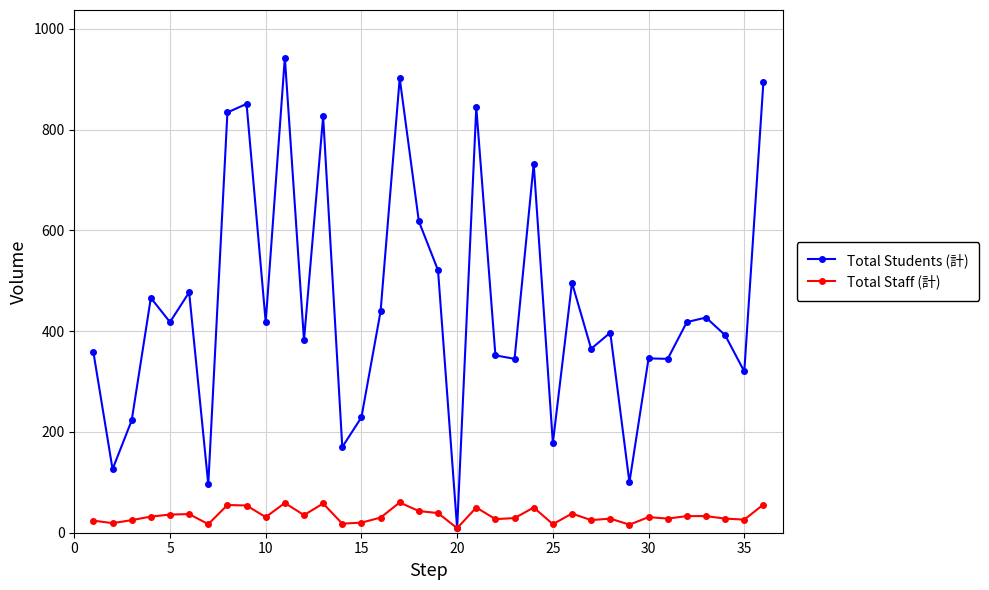

List the series in order of their peak value, lowest first.

Total Staff (計), Total Students (計)